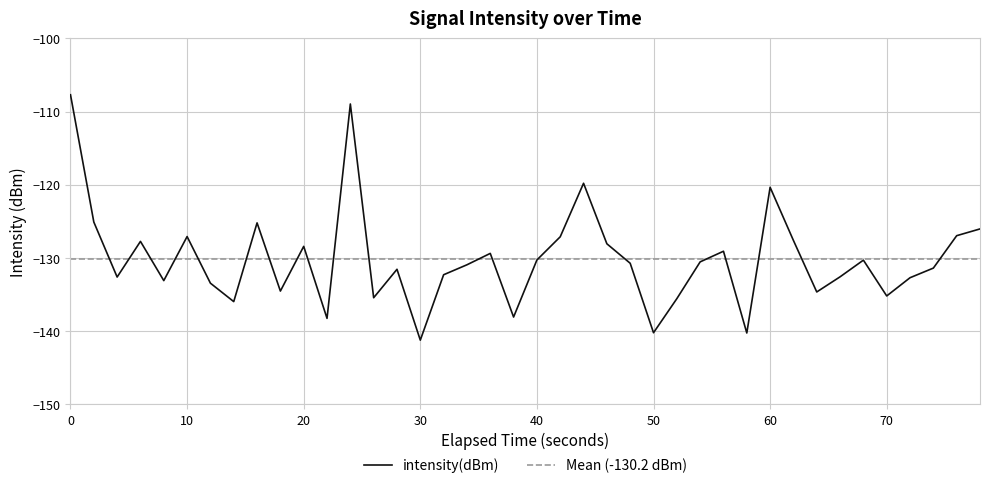

What is the highest value of the intensity(dBm) series?

-107.7